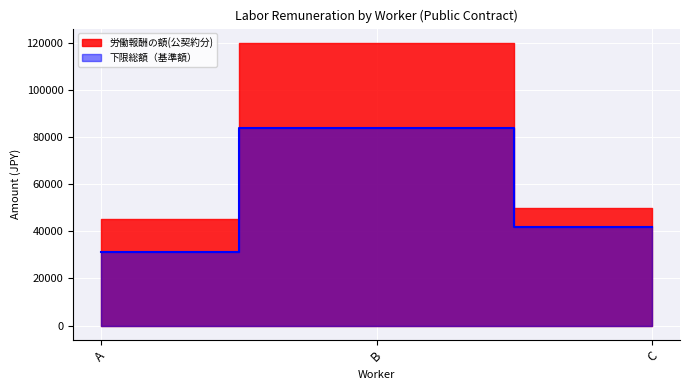

Count the values in the range 31410 to 83760.

3